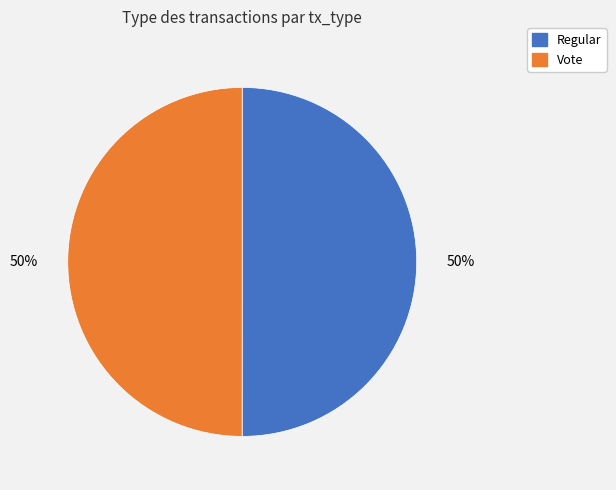

To the nearest percent, what percentage of the pie is Regular?

50%